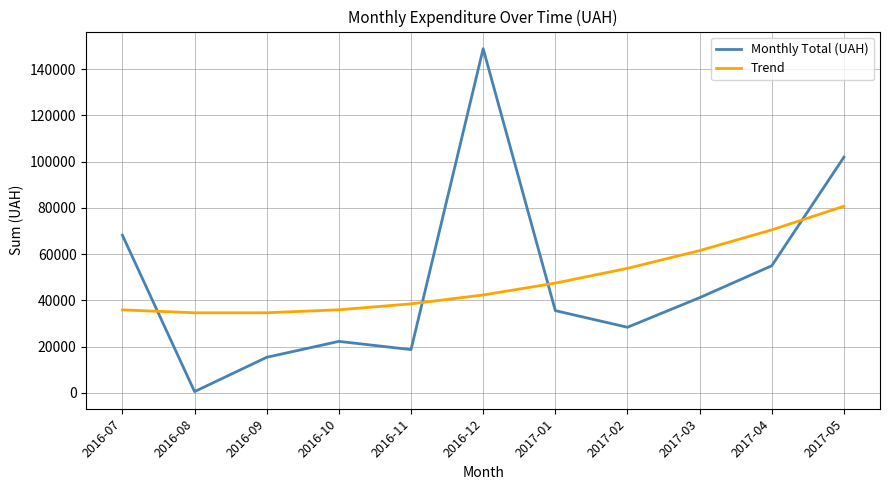

What is the average value of the Monthly Total (UAH) series?

48750.5